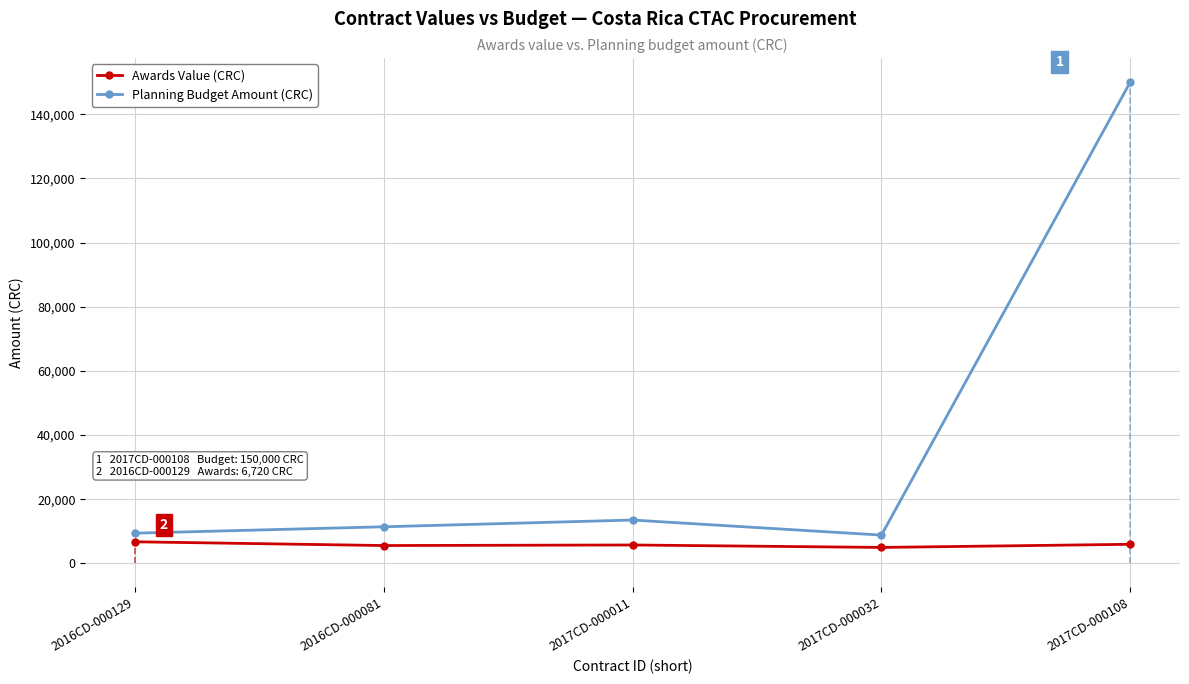

Where is Awards Value (CRC) nearest to the value 5839?

2017CD-000108